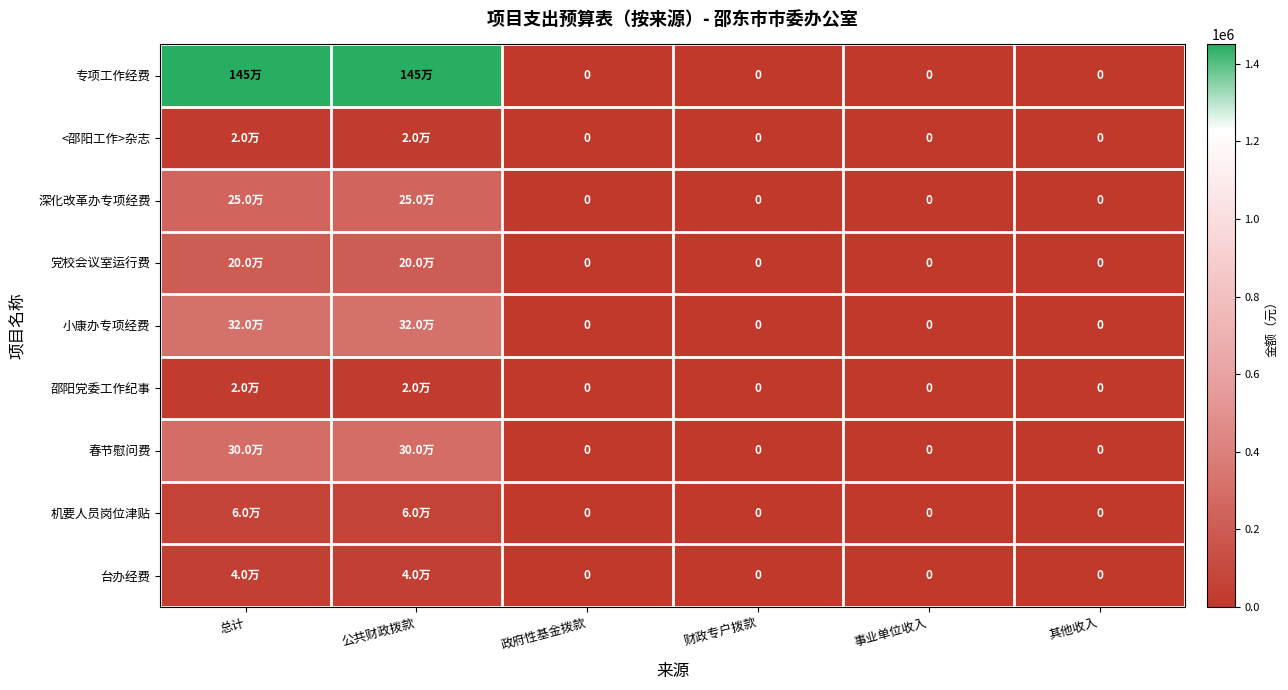

Count the 深化改革办专项经费 values in the range 0 to 250000.

6